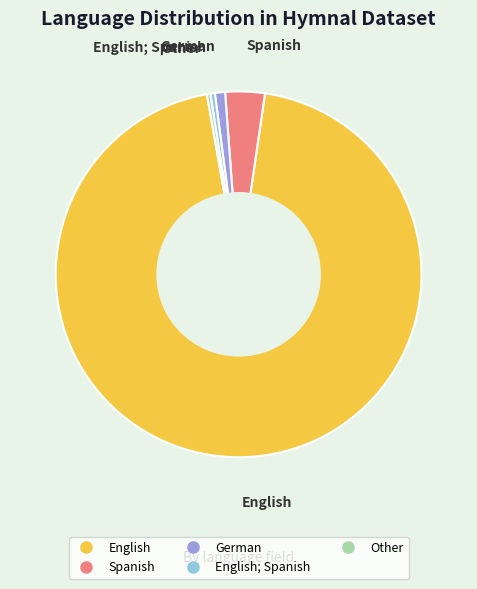

Does any single category account for the majority?

Yes